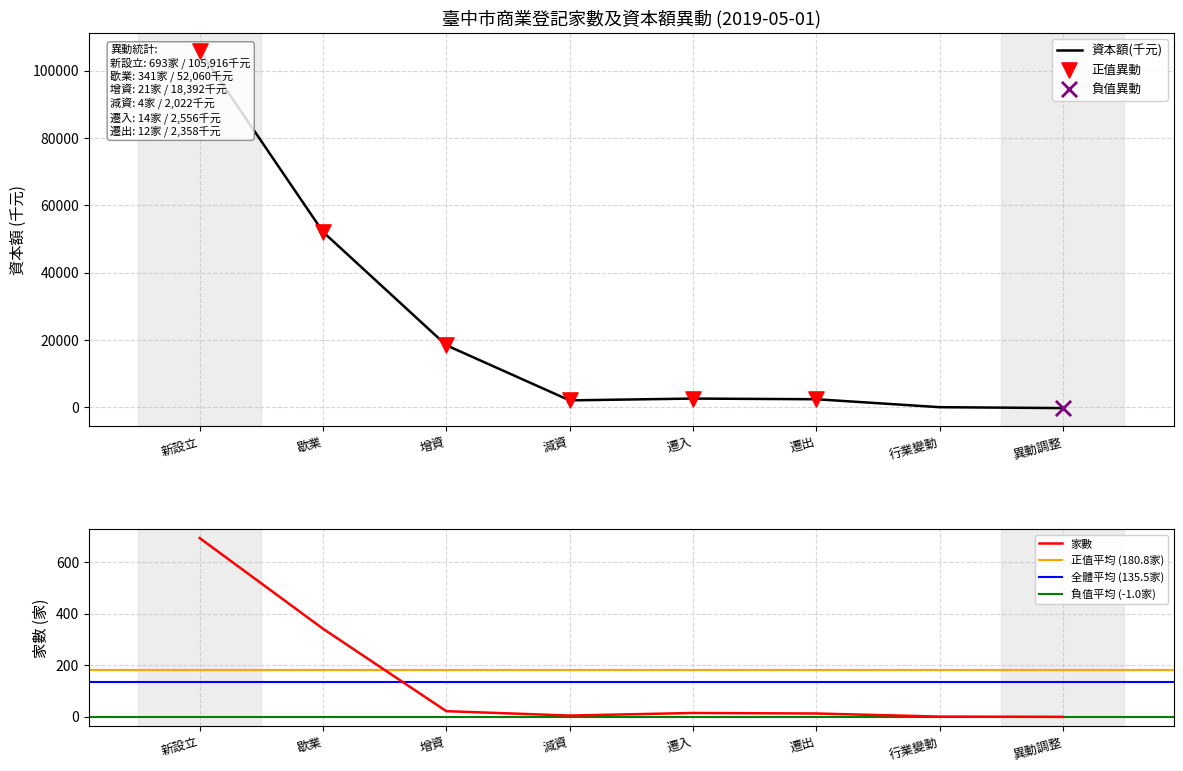

Which series has the widest spread of Y values?

資本額(千元)